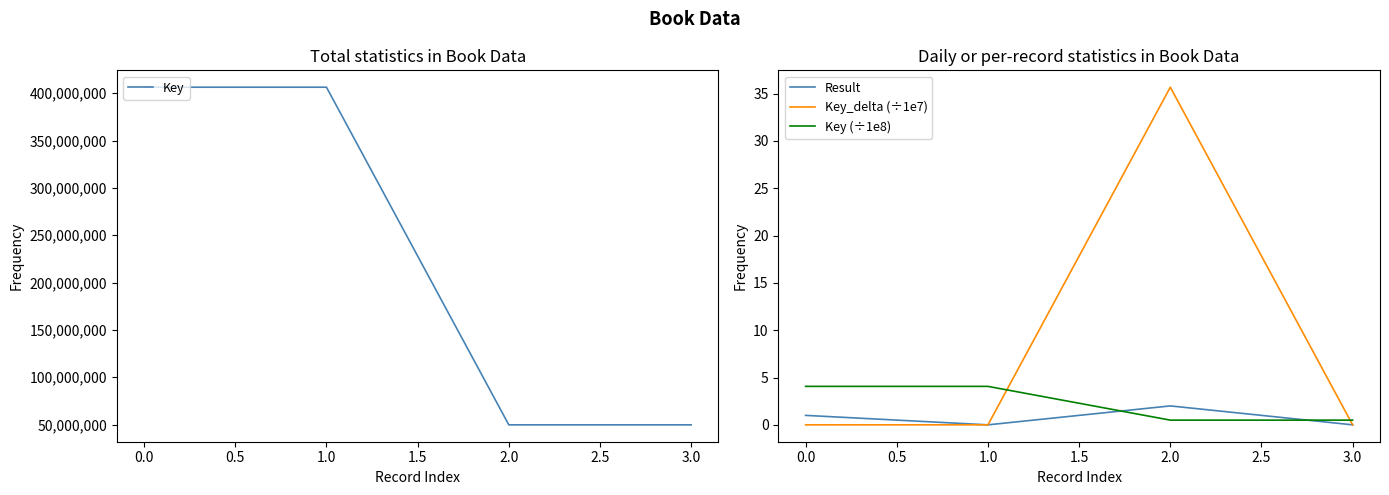

At how many categories does at least one series exceed 239976187?

2